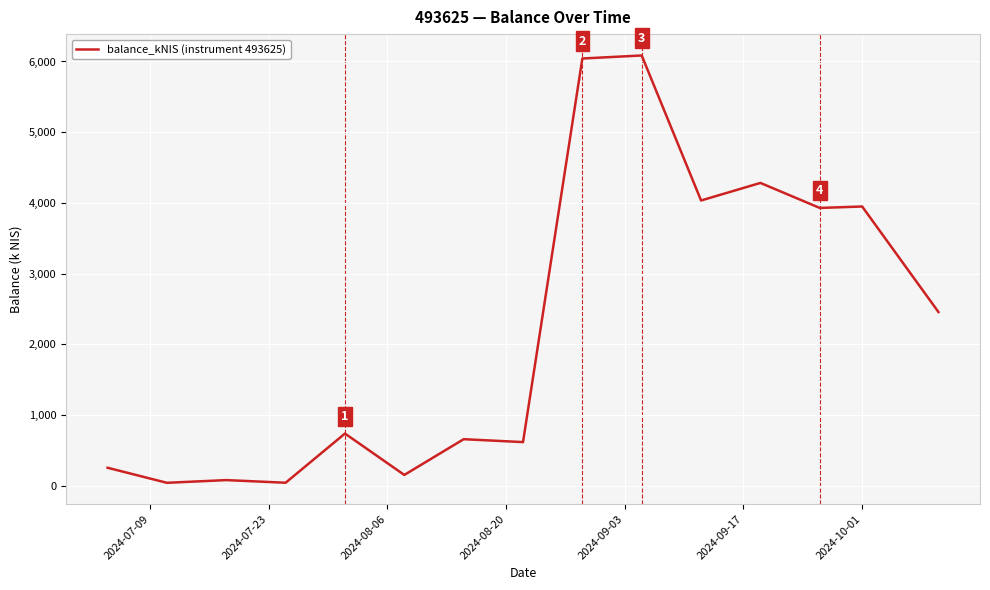

What is the maximum value shown in the chart?

6085.0